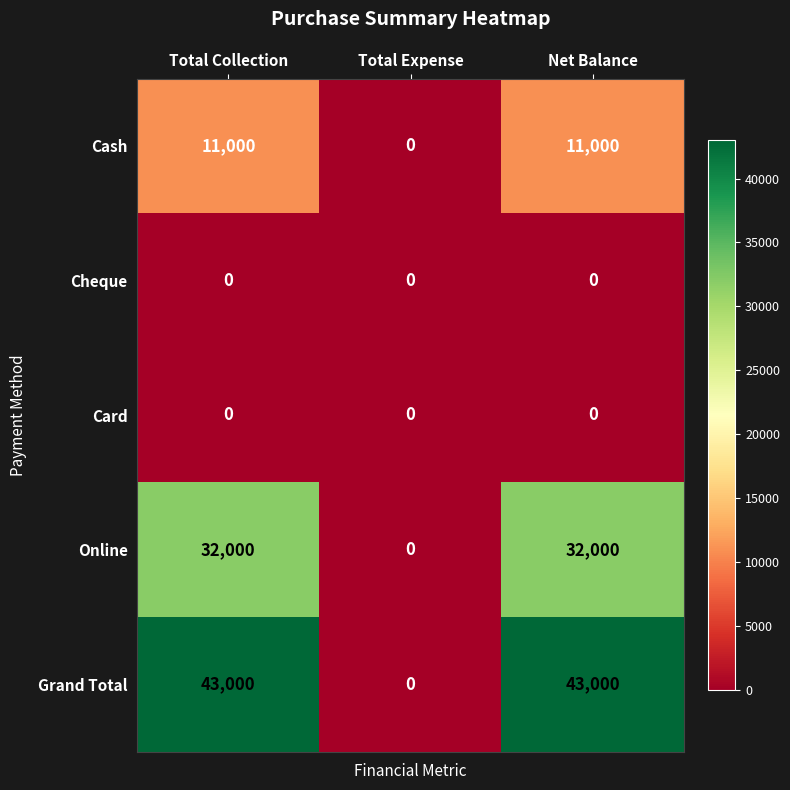

Which series has the largest total across all categories?

Grand Total